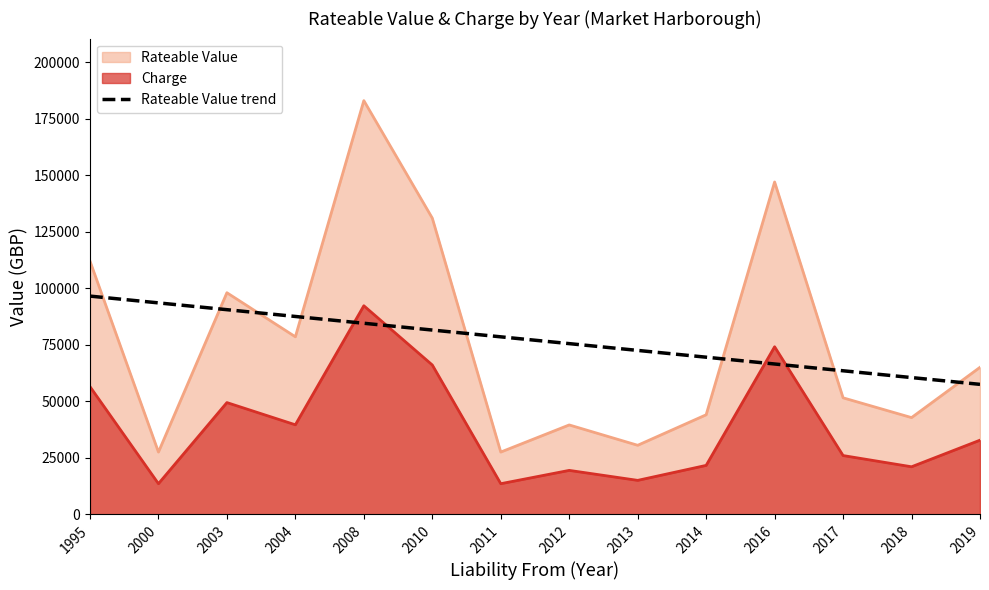

Reading right to left, list all the values displayed in this chart.

57457.1	60461.0	63464.8	66468.7	69472.5	72476.4	75480.2	78484.1	81487.9	84491.8	87495.6	90499.5	93503.3	96507.1